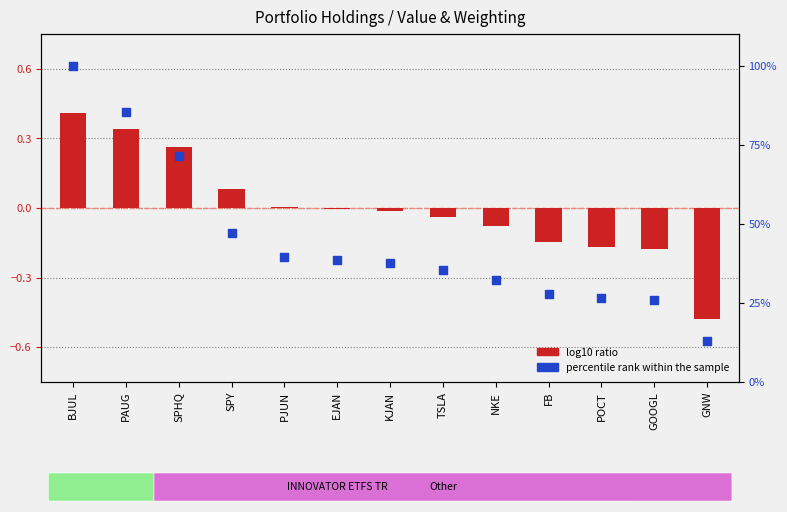

Is the value of percentile rank within the sample at POCT greater than the value of log10 ratio at GOOGL?

Yes